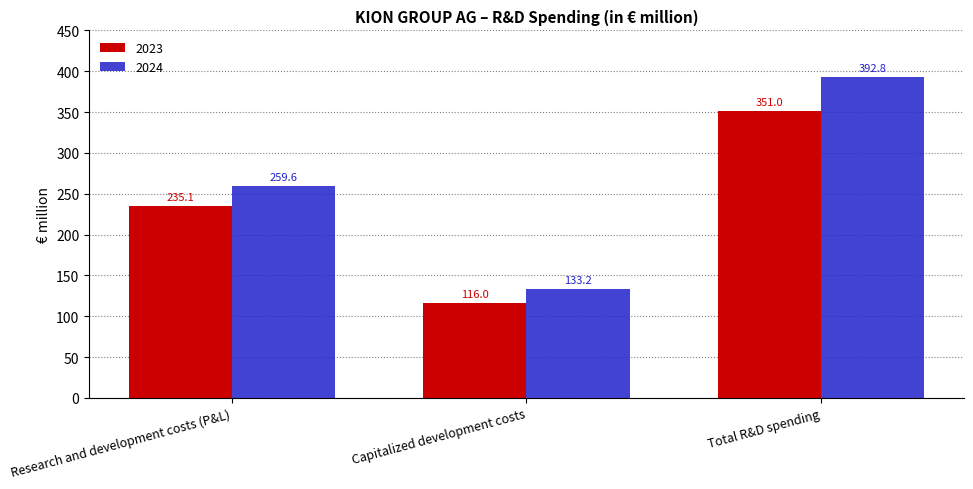

At Total R&D spending, list the series in order from largest to smallest.

2024, 2023